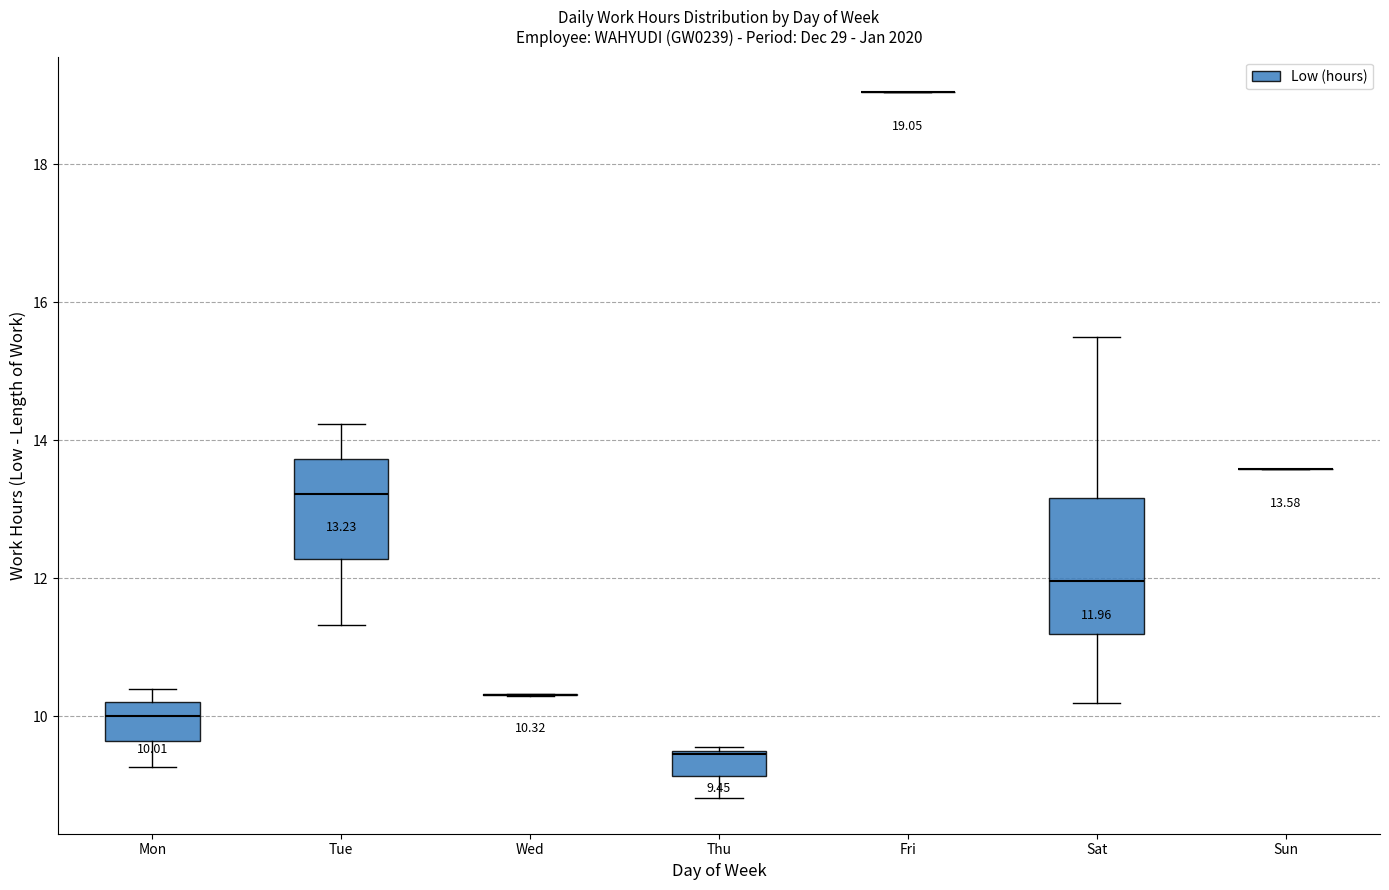

Which box is the tallest, from its lower edge to its upper edge?

Sat